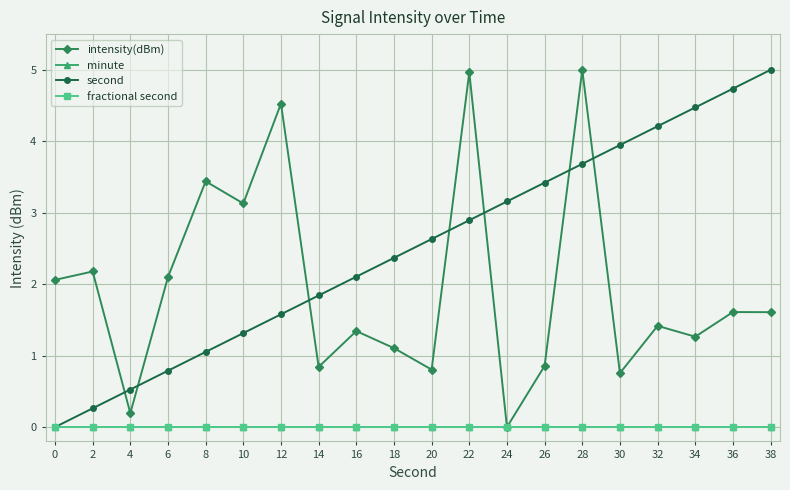

Which category has the lowest value in the intensity(dBm) series?

24